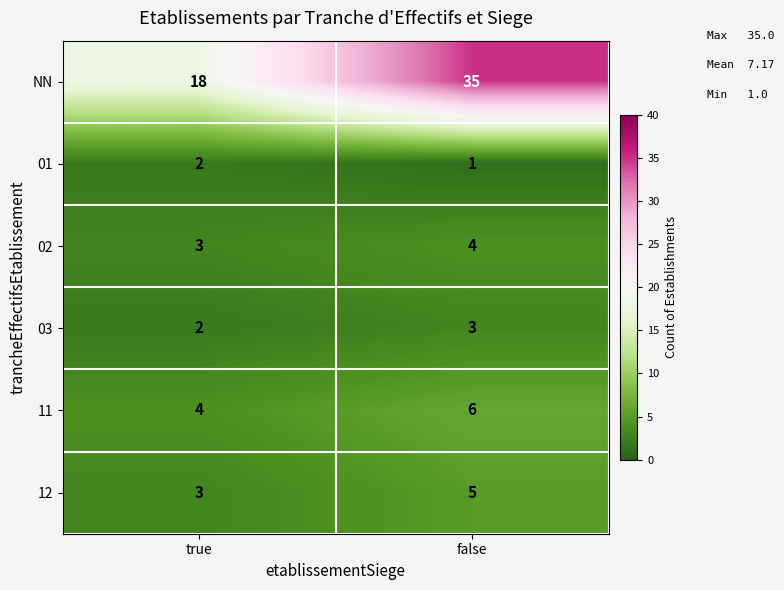

What is the sum of all 12 values?

8